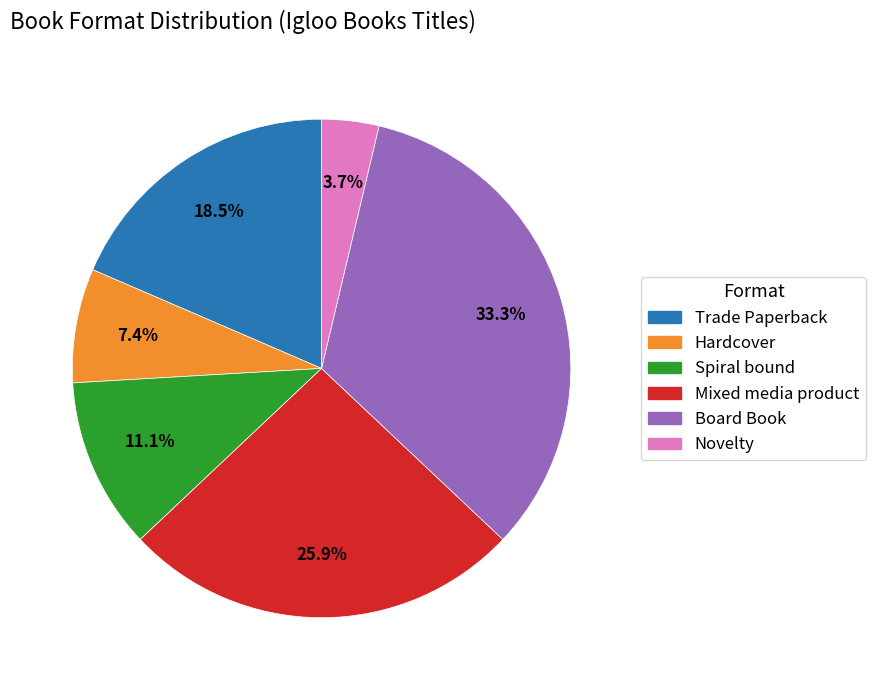

Is Board Book the majority of the pie?

No